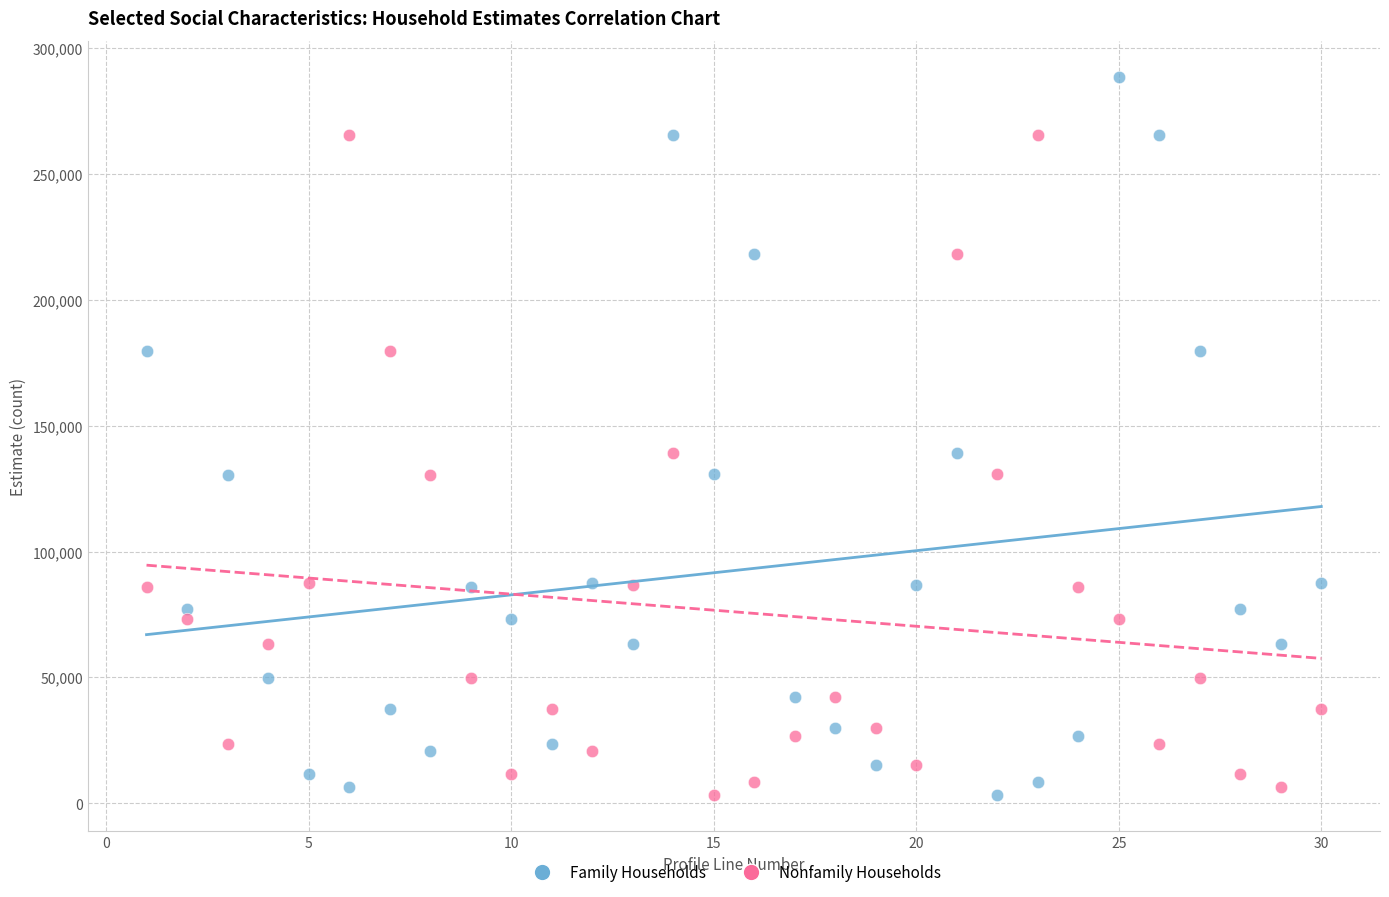

What is the X range (max minus min) for the scatter plot?

29